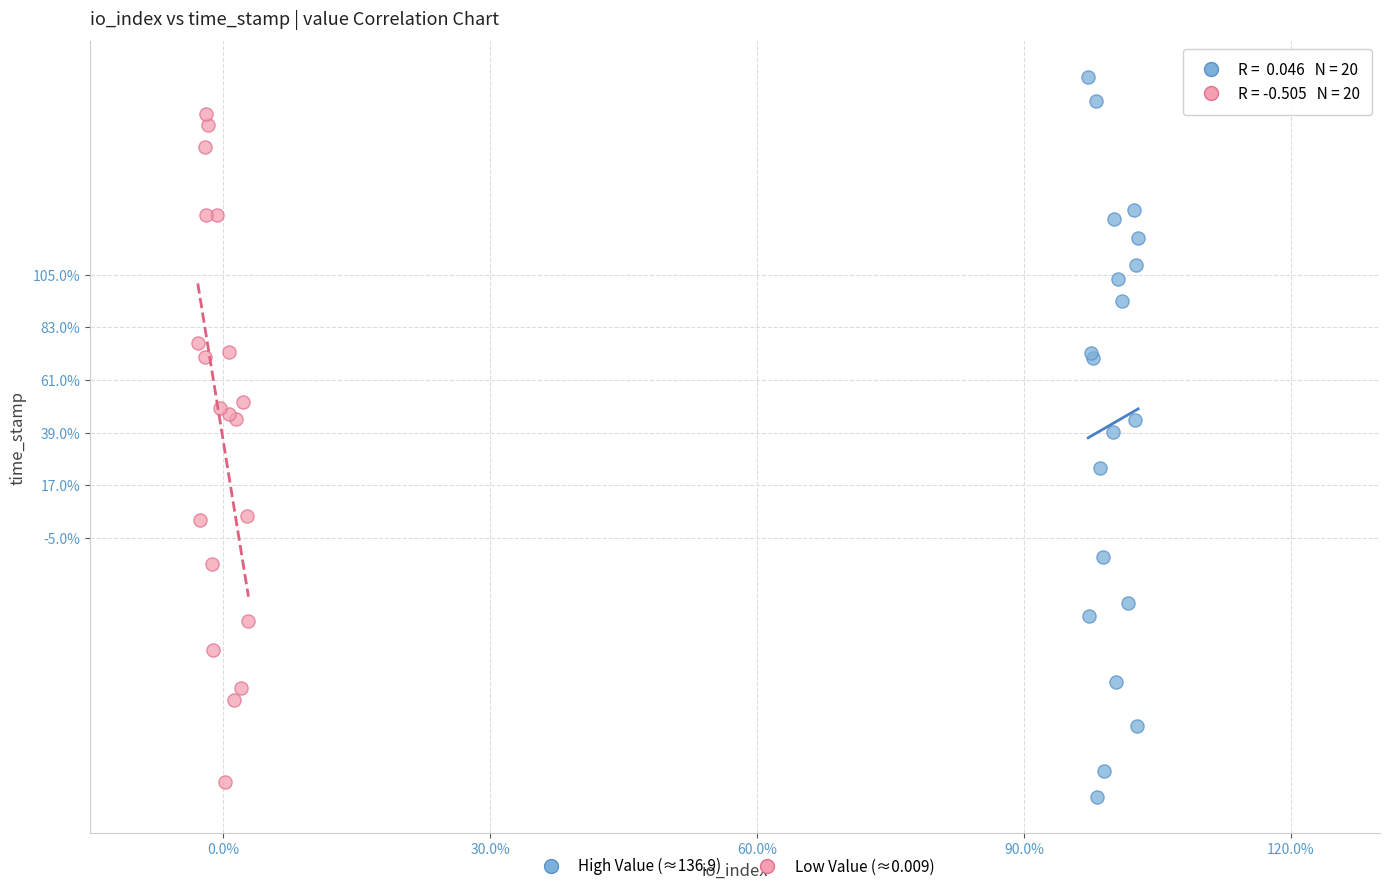

What are all the series names shown in the legend?

High Value (≈136.9), Low Value (≈0.009)